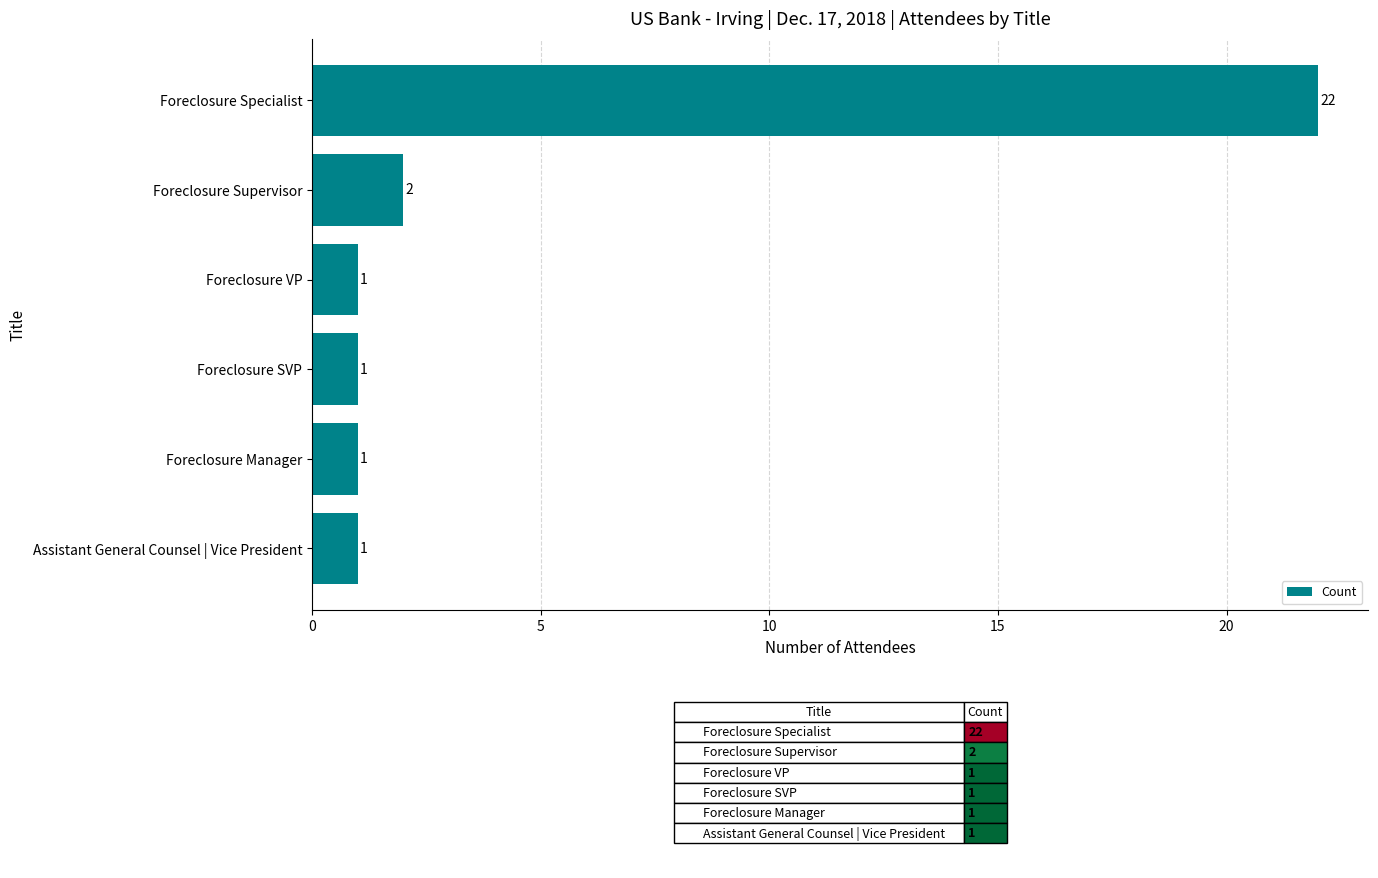

Count the number of data series in this chart.

1